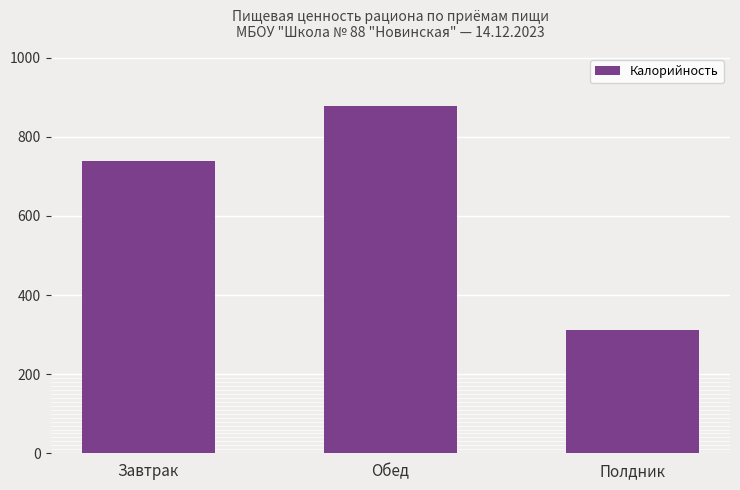

Is it true that the value at Полдник is 312.0?

True